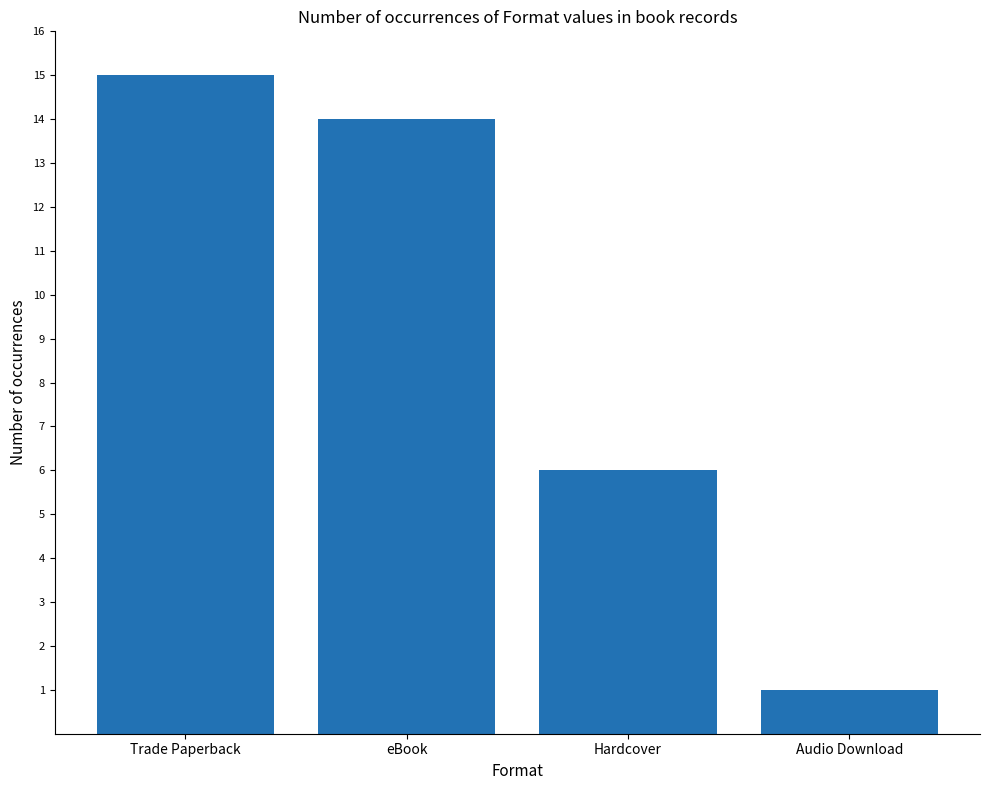

At which category does the chart reach its minimum across all series?

Audio Download